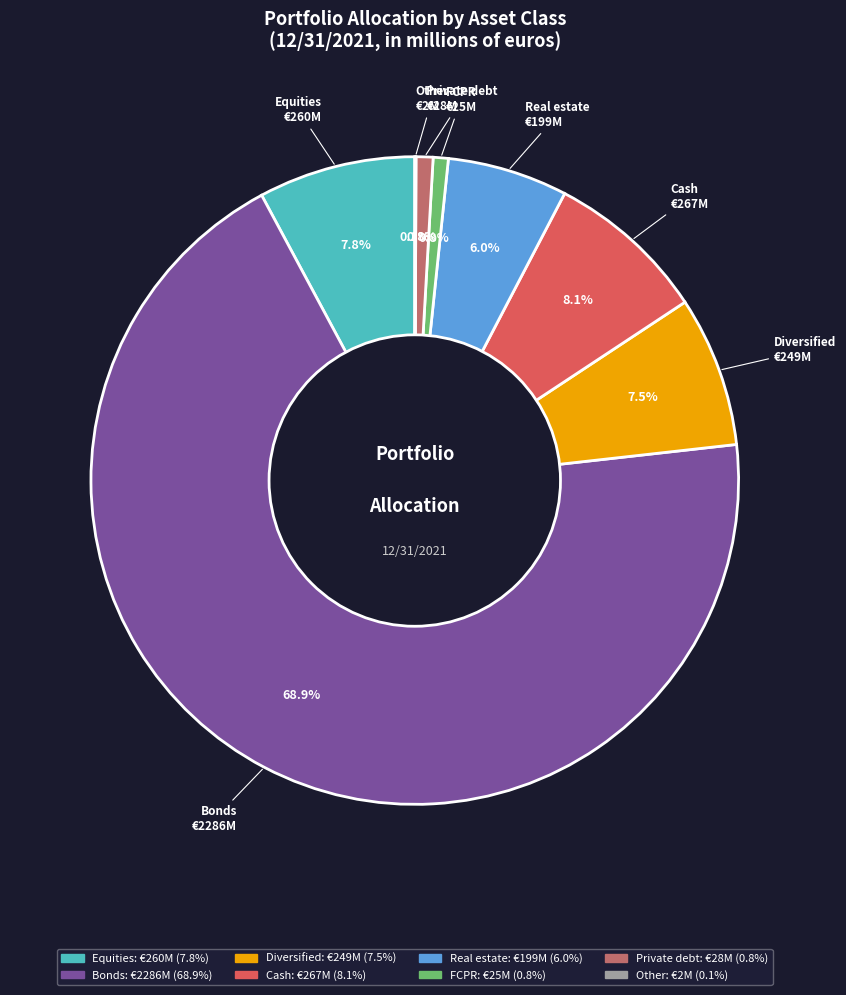

What portion of the pie excludes Diversified?

92.5%